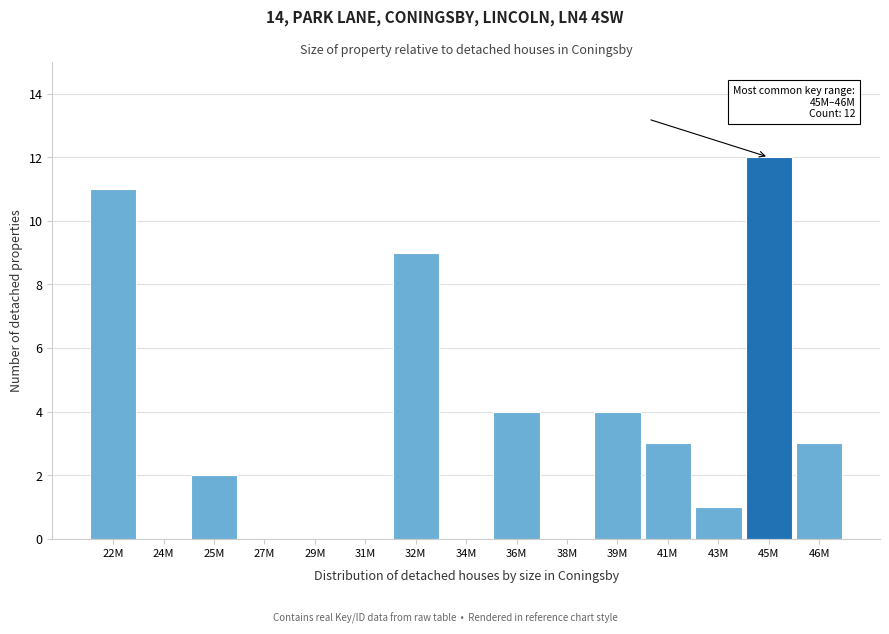

Reading left to right, list all the values displayed in this chart.

22M=11	24M=0	25M=2	27M=0	29M=0	31M=0	32M=9	34M=0	36M=4	38M=0	39M=4	41M=3	43M=1	45M=12	46M=3